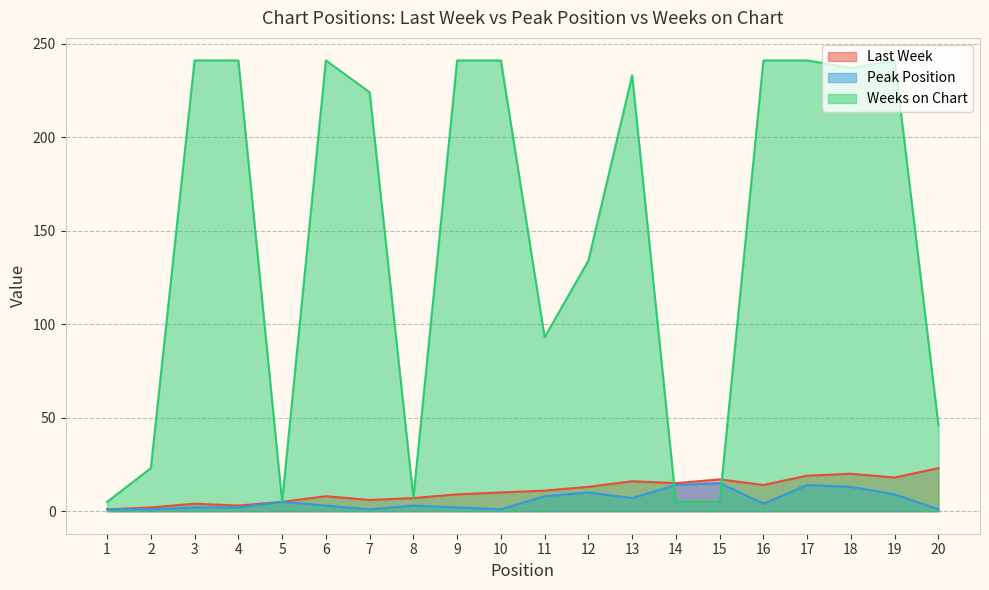

Rank the series by their maximum value, from lowest to highest.

Peak Position, Last Week, Weeks on Chart